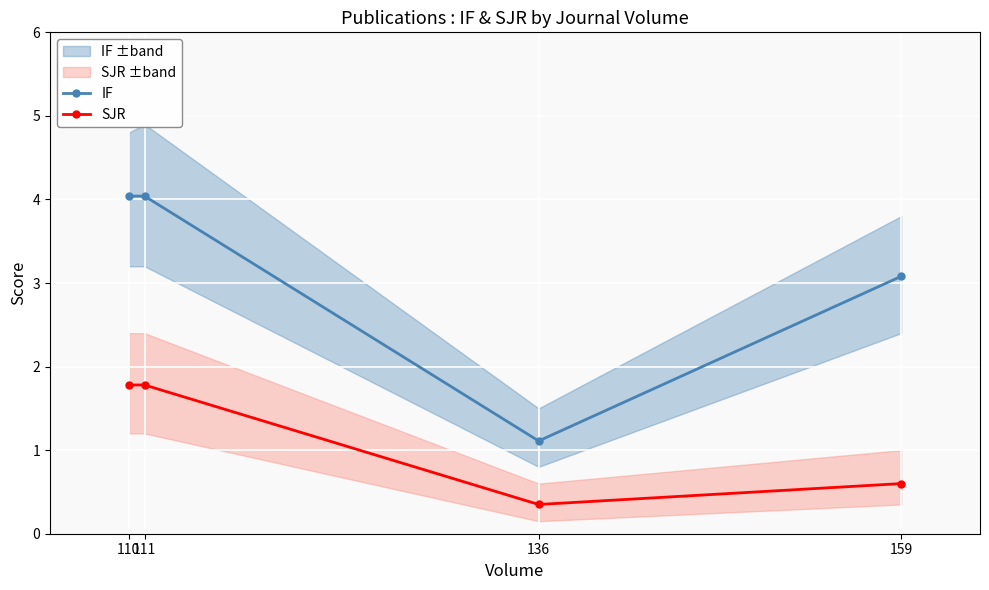

What is the value of the IF point at the 4th from the left?

3.1